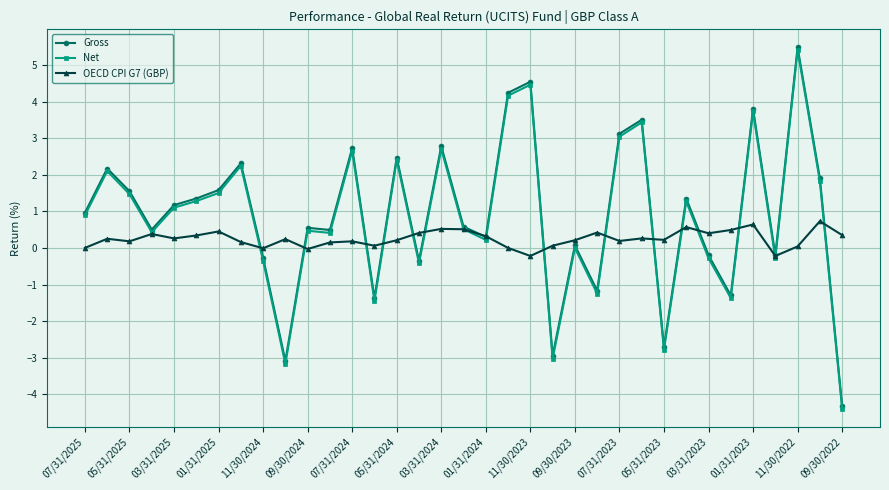

What is the smallest value displayed?

-4.4